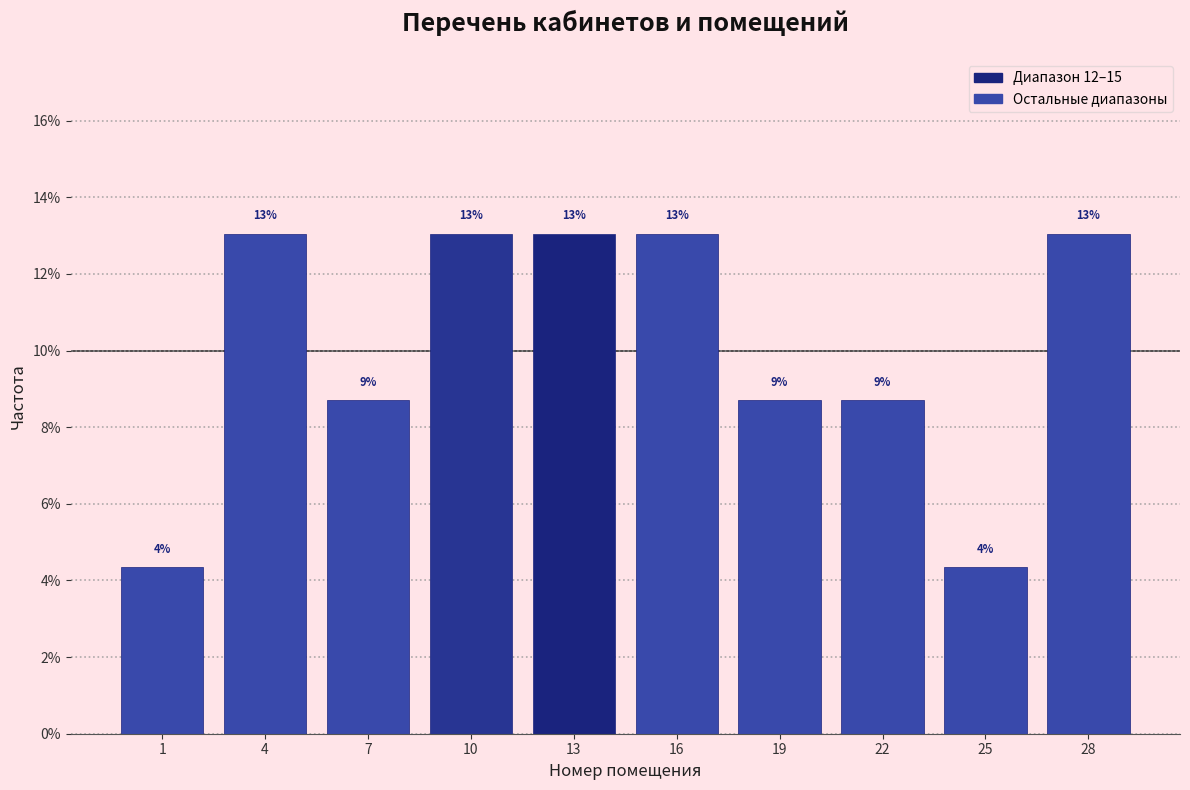

What is the greatest value displayed?

13.0